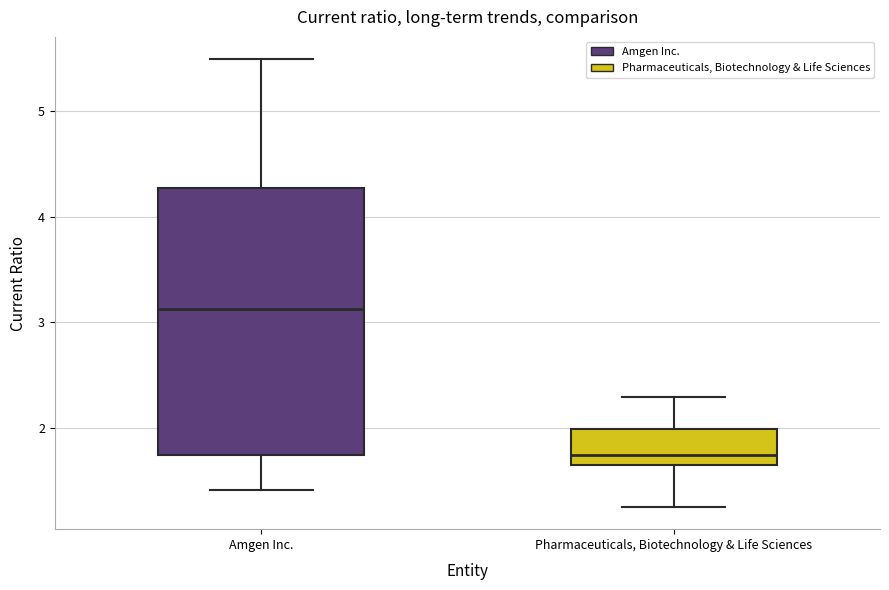

Comparing the boxes themselves (not the whiskers), which one is the tallest?

Amgen Inc.